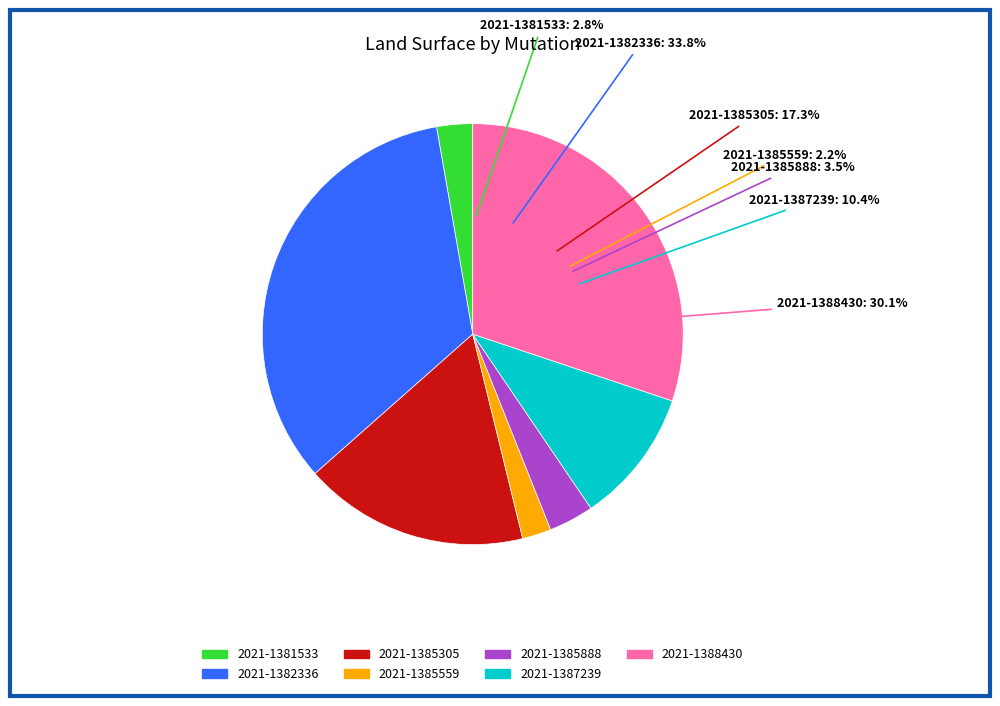

What percentage do 2021-1381533 and 2021-1382336 together represent?

36.5%